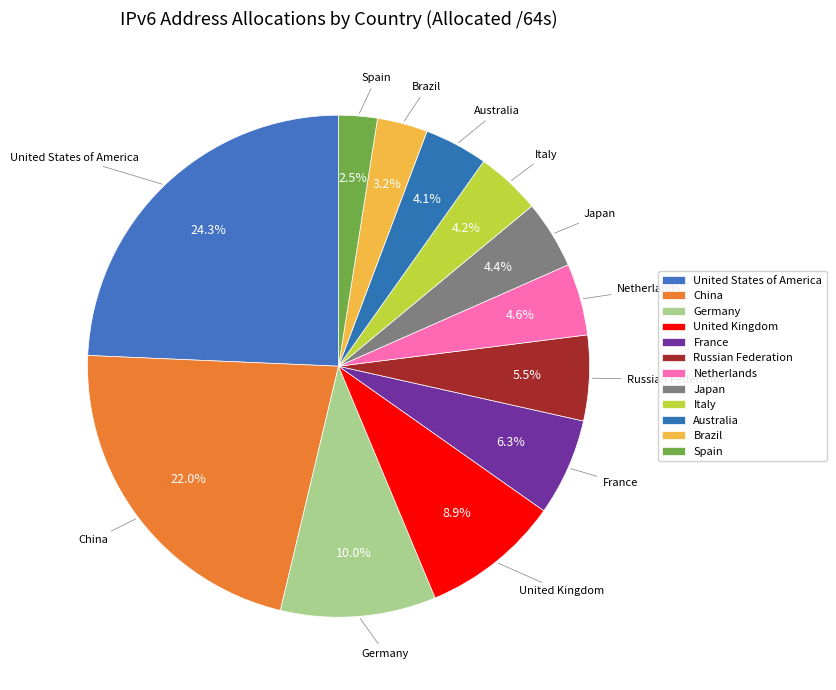

Count the number of slices in the pie.

12